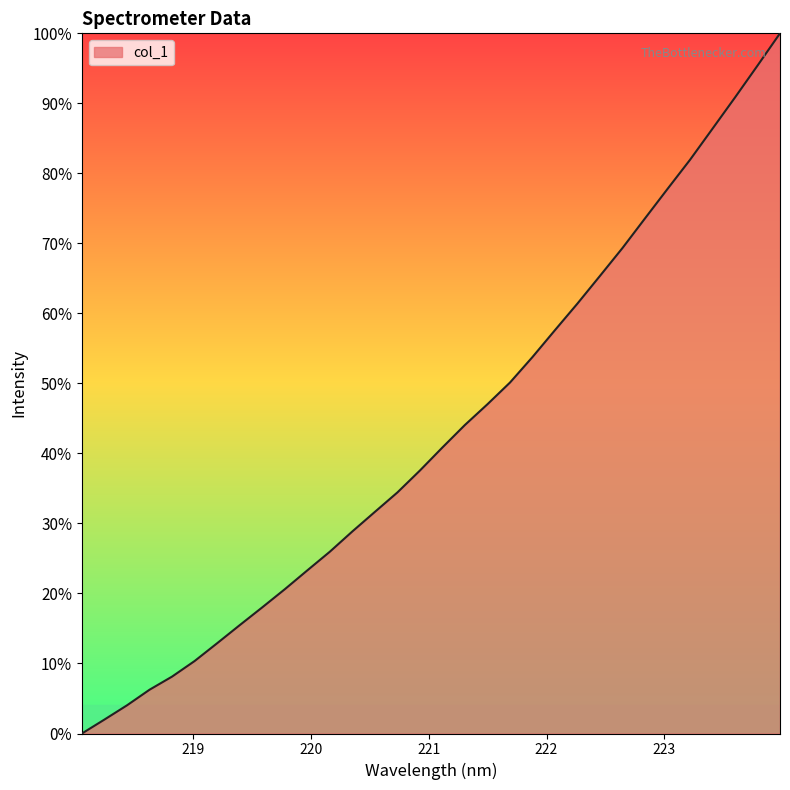

What is the difference between the maximum and minimum values?

100.0